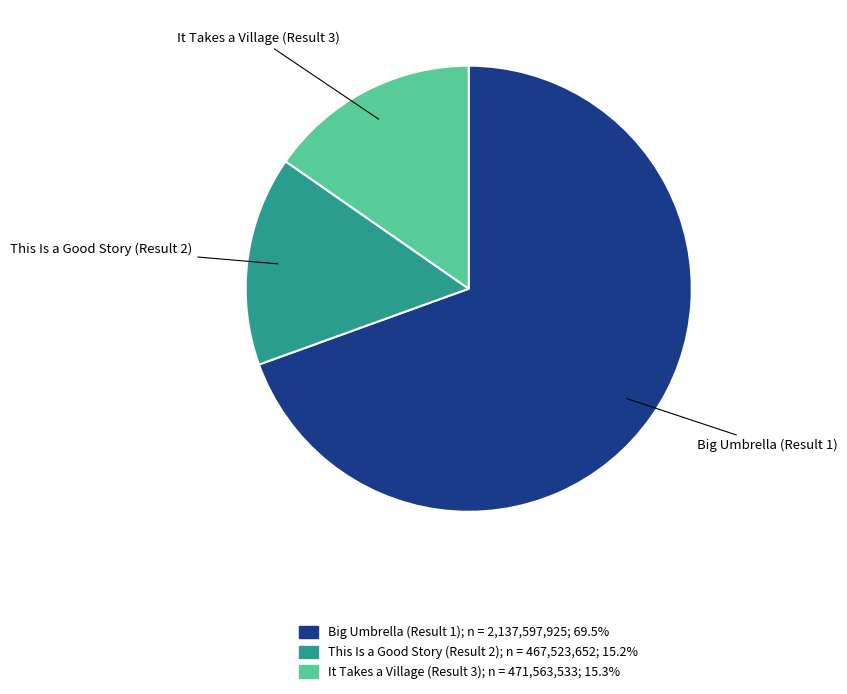

Which category has the biggest portion of the pie?

Big Umbrella (Result 1)